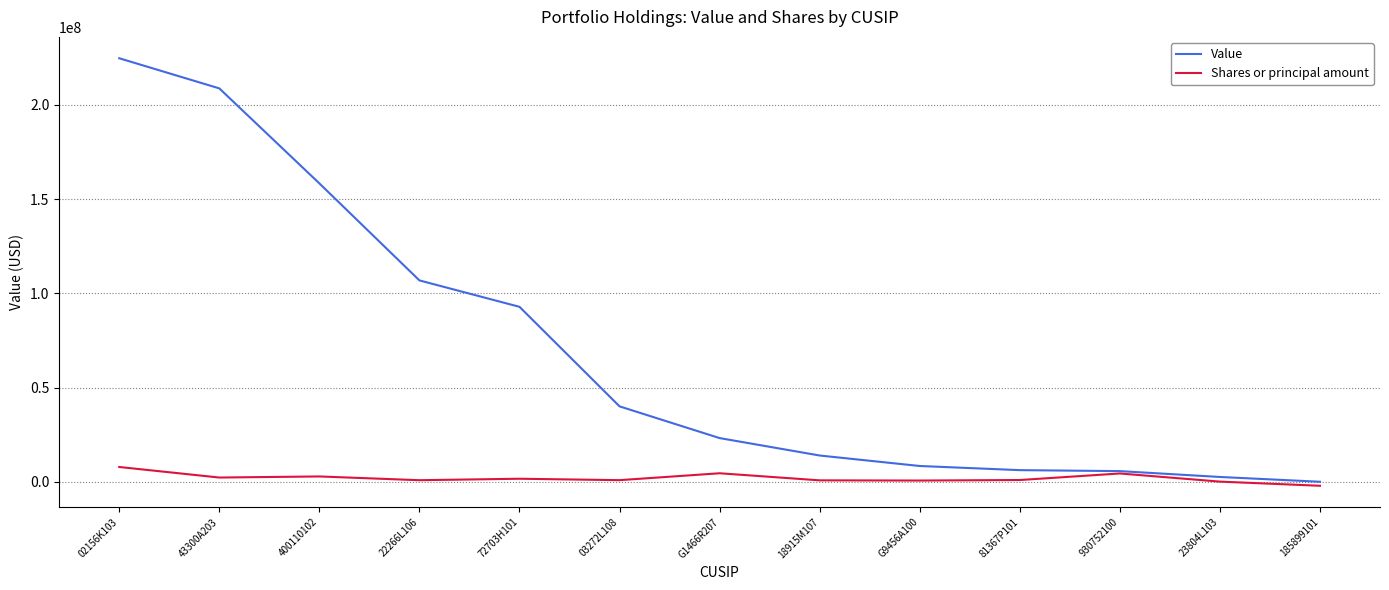

Rank the series by their maximum value, from highest to lowest.

Value, Shares or principal amount